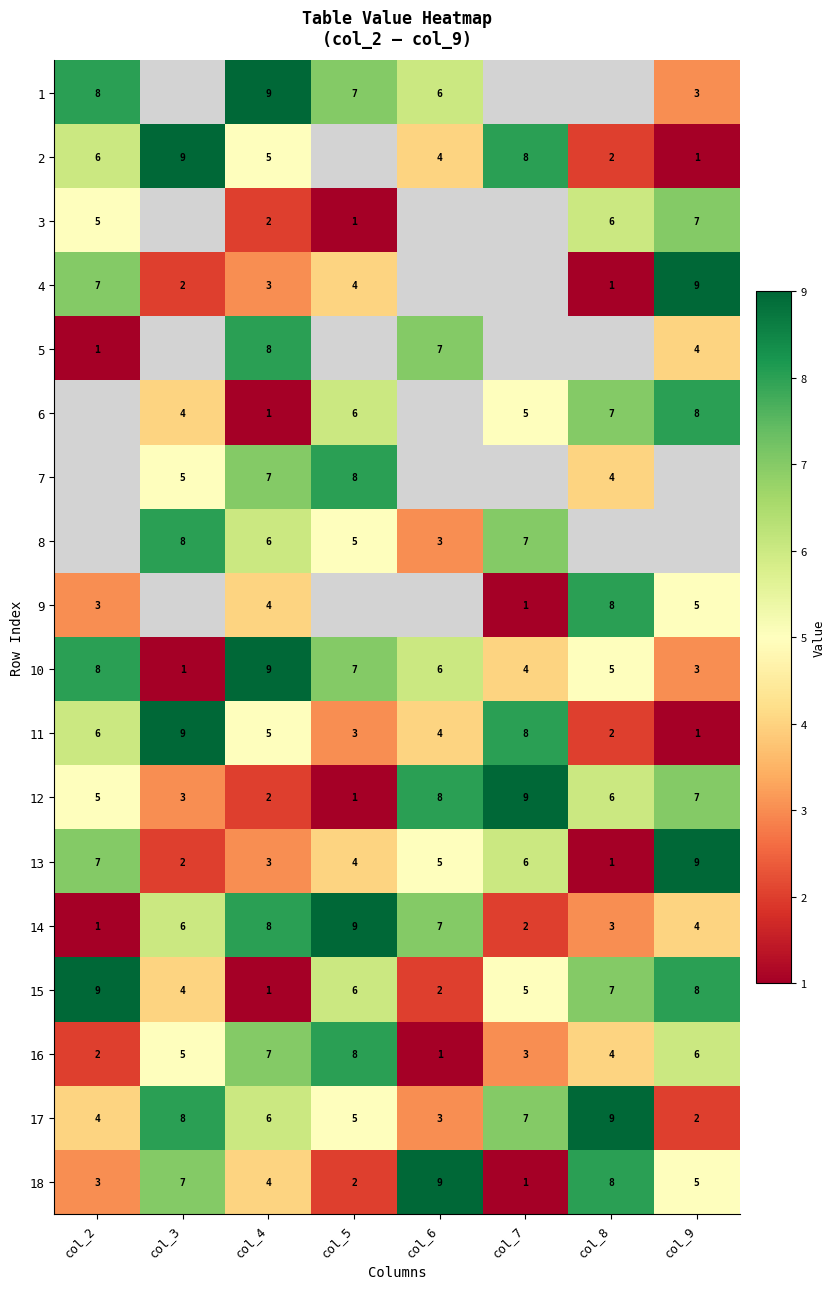

Count the 10 values in the range 4 to 8.

5